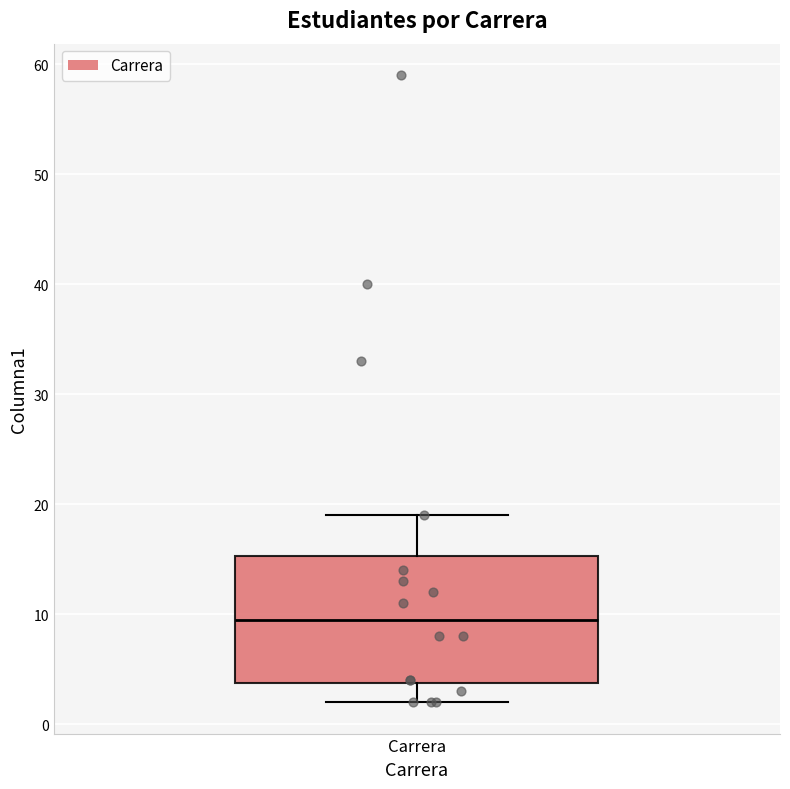

Where is the lower edge of the box for Carrera on the y-axis? The values are not printed on the chart, so give them approximately, as read against the axis.

4